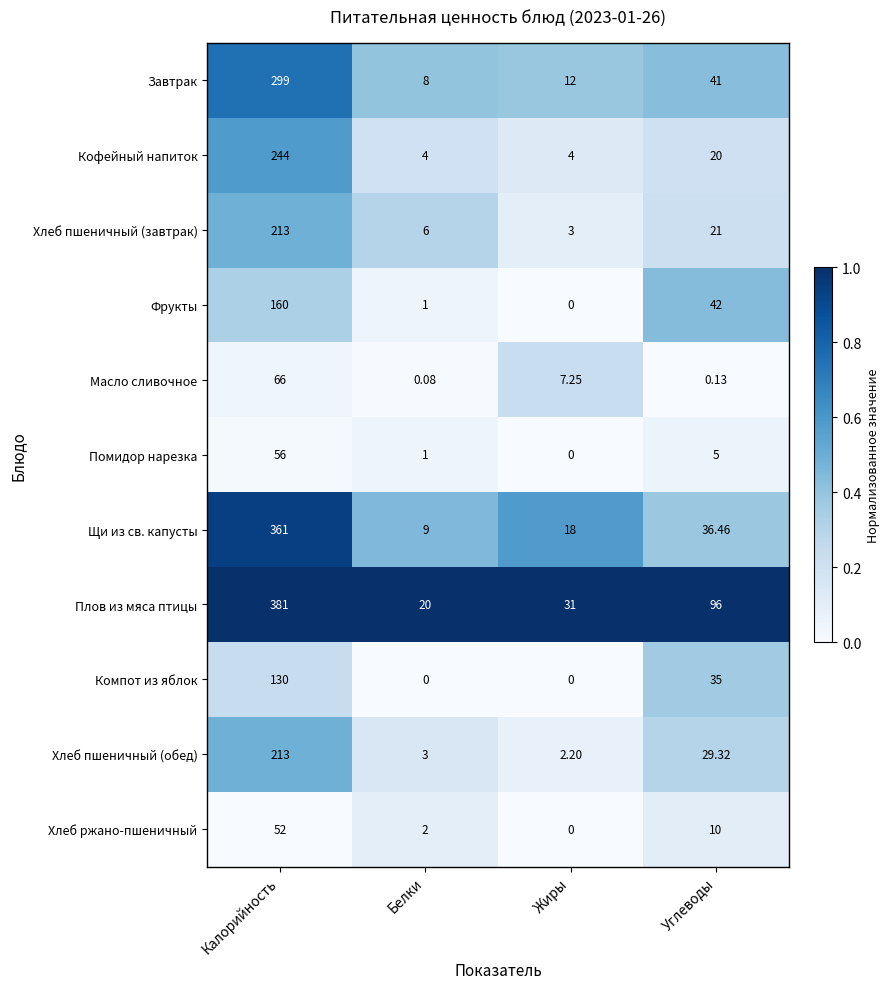

List the labels in order of Хлеб пшеничный (завтрак) value, largest first.

Калорийность, Углеводы, Белки, Жиры